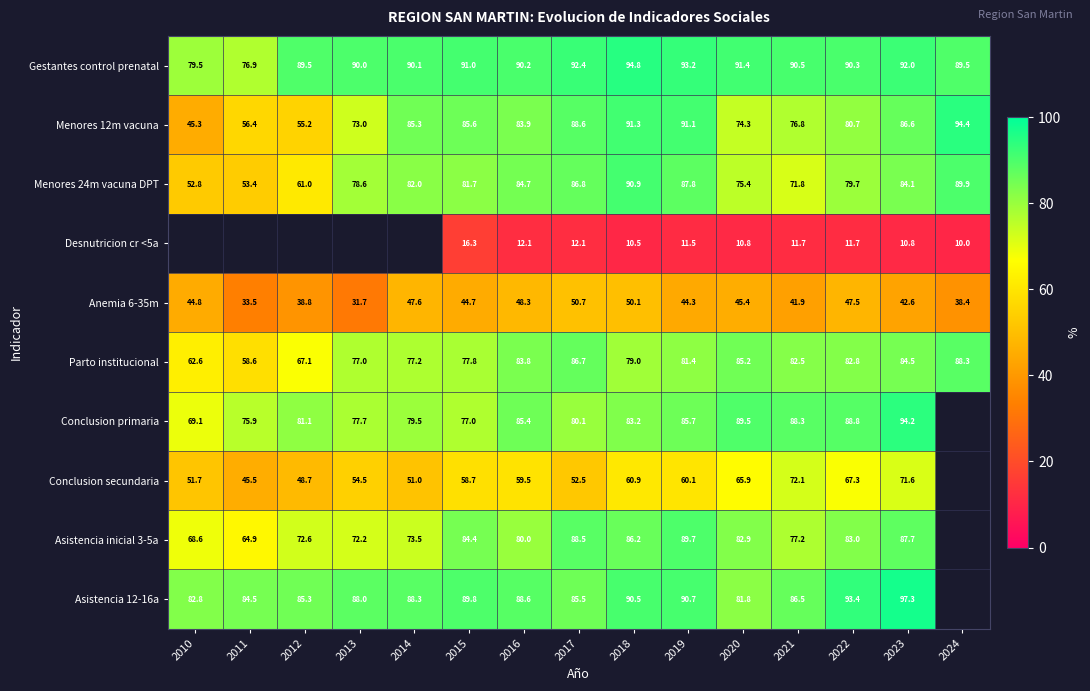

Count the number of data series in this chart.

10